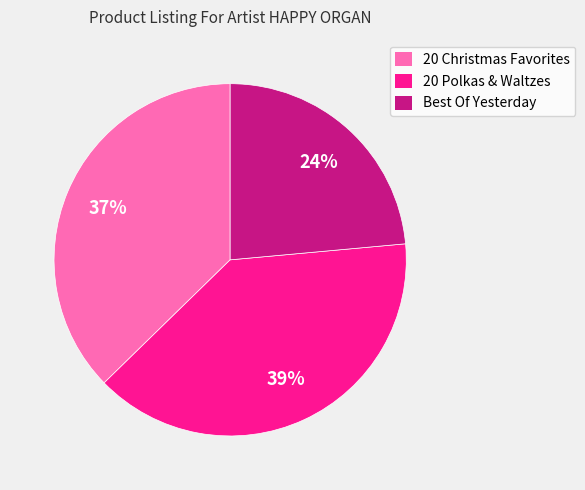

To the nearest percent, what portion does 20 Polkas & Waltzes represent?

39%